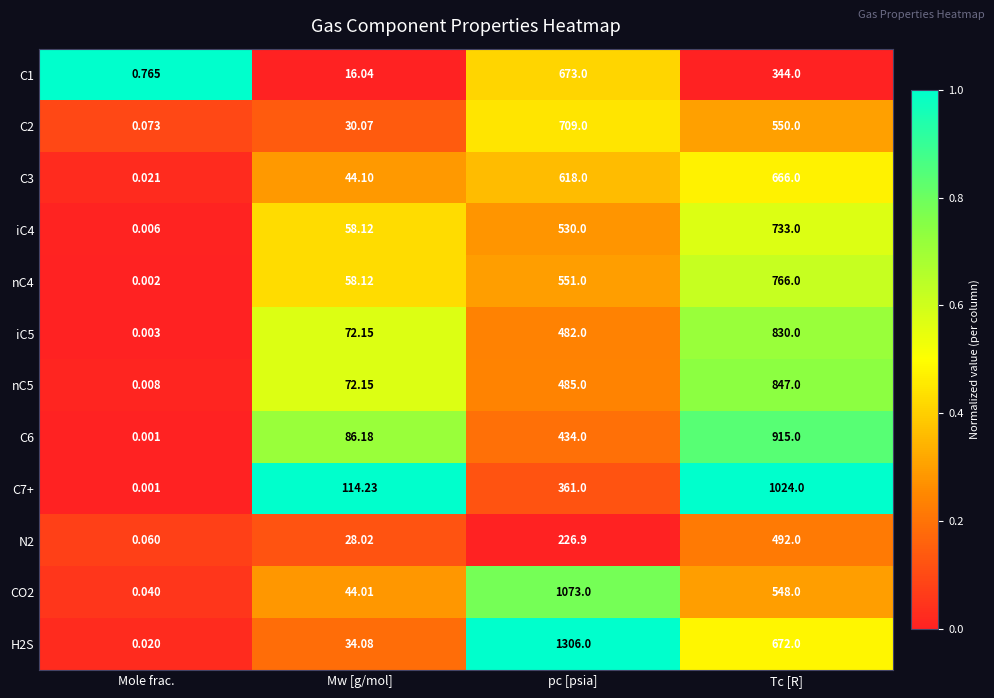

What is the total value across all series at pc [psia]?

7448.9